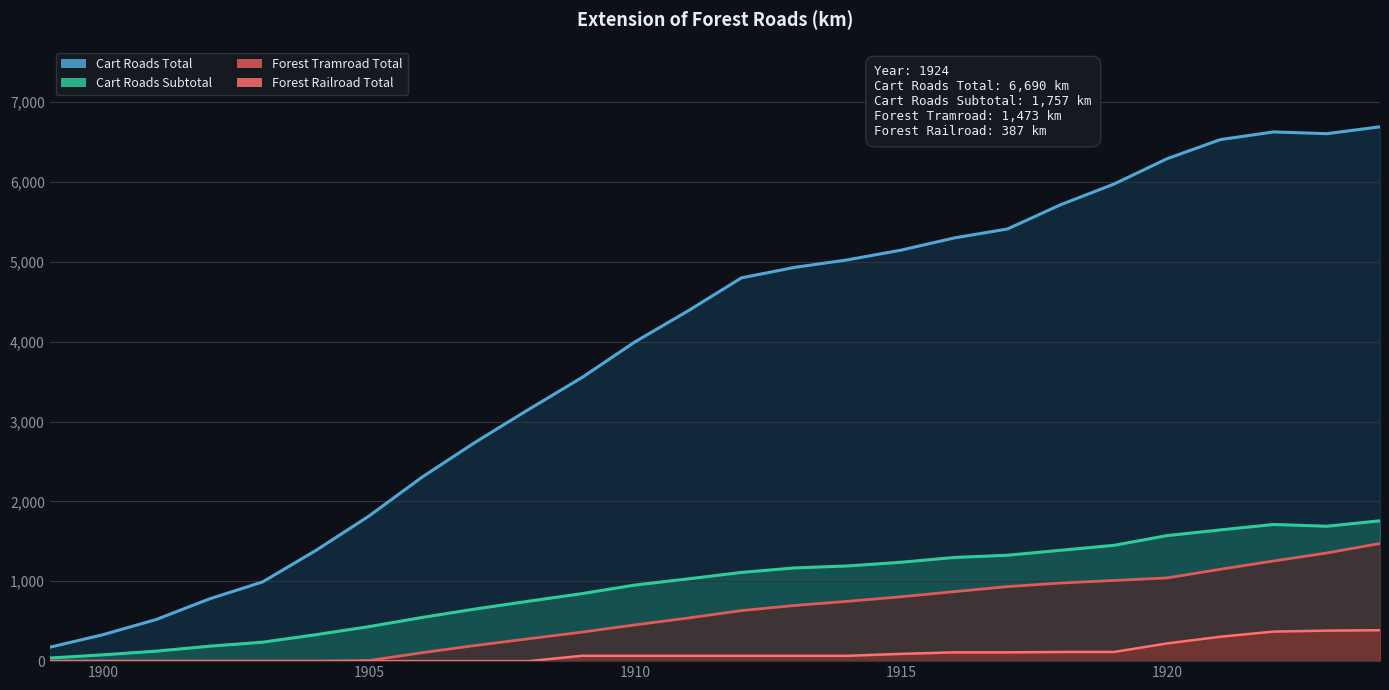

True or false: Forest Tramroad Total has more than 1 interior local peaks.

False